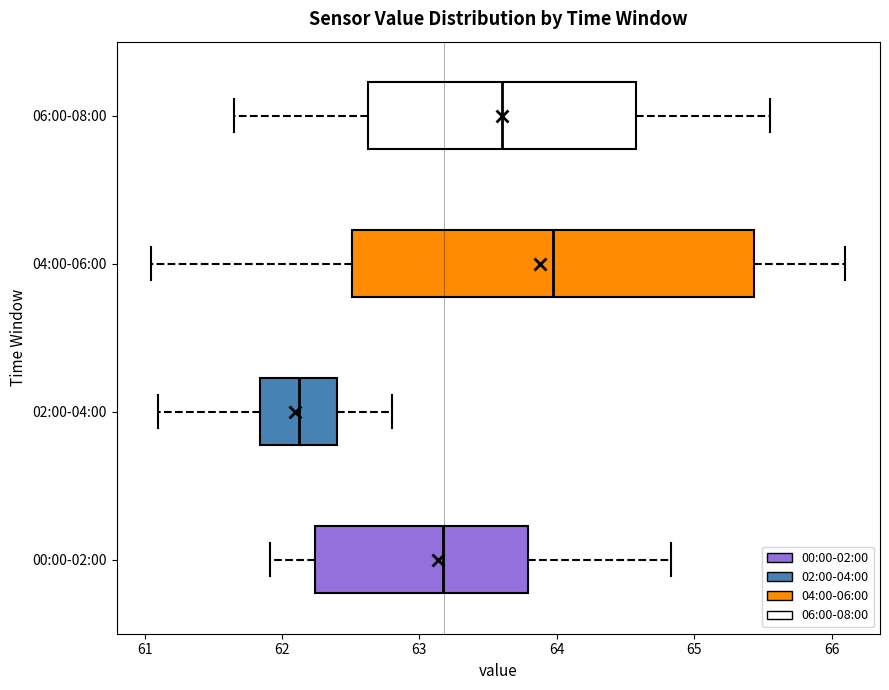

Which box has the furthest to the right median line?

04:00-06:00